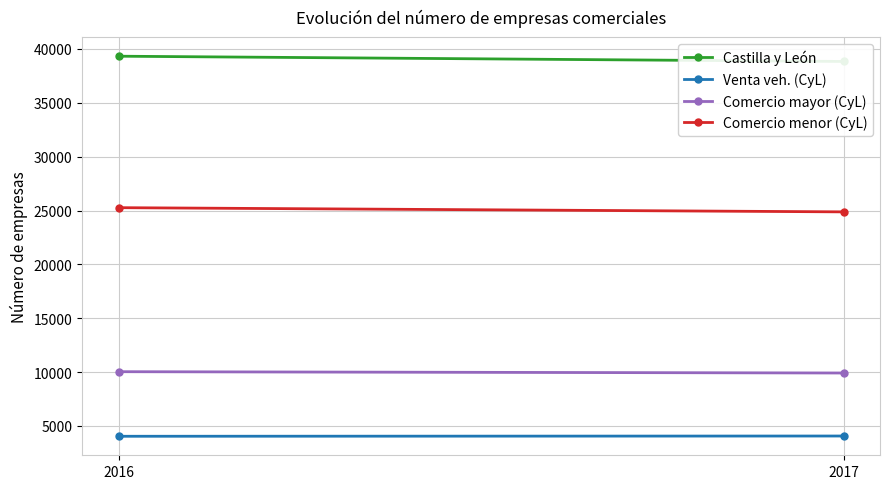

Which series has the largest total across all categories?

Castilla y León